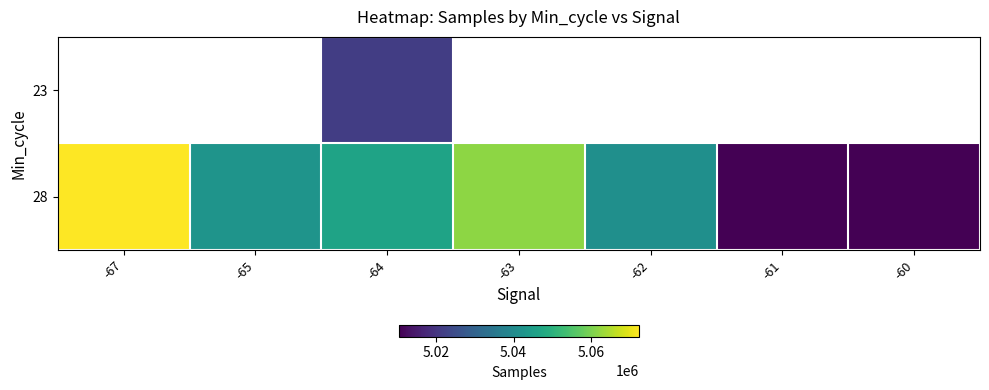

What is the difference between the 28 values at -64 and -67?

26053.3